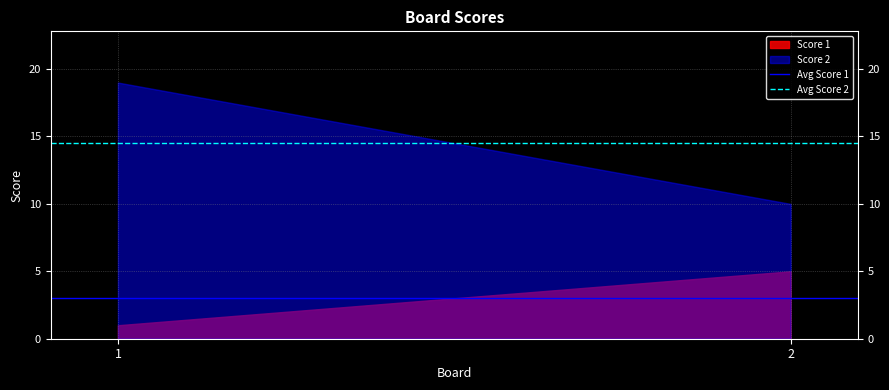

What is the value of the Avg Score 1 point at the 2nd from the left?

3.0